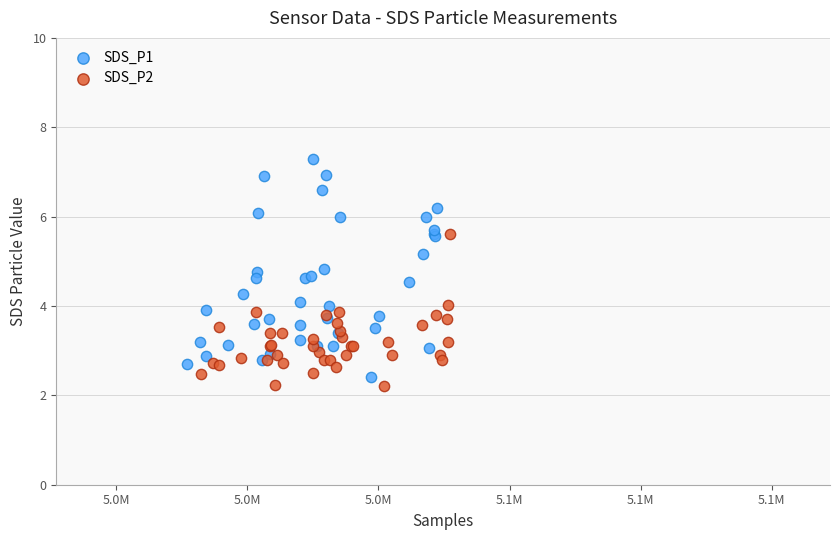

Which series contains the lowest Y value?

SDS_P2